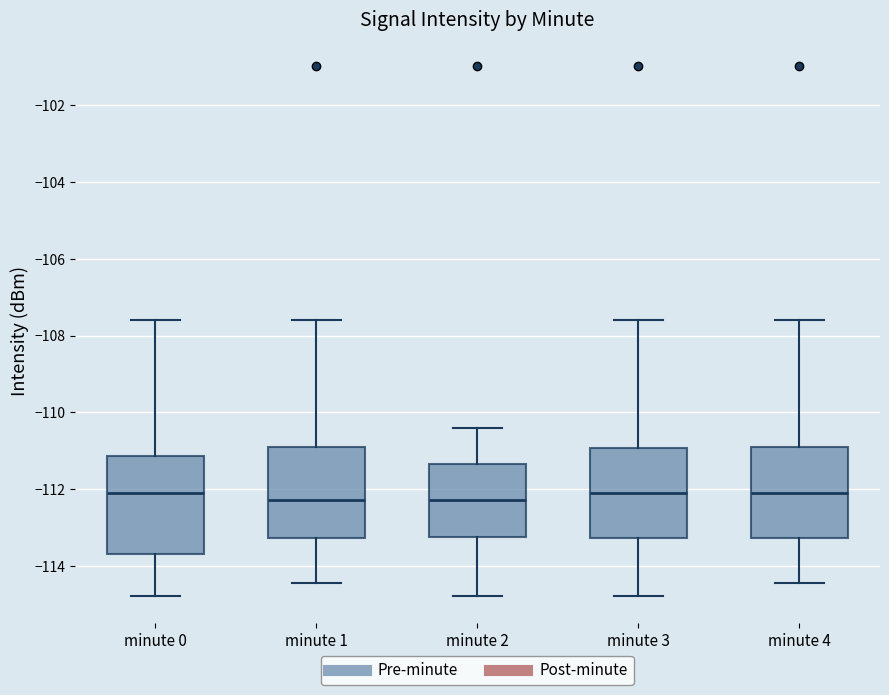

Reading left to right, transcribe this box plot: for each box, give where its median line is, the range the box spans, and where its two whiskers end, as read against the y-axis. The values are not printed on the chart, so give them approximately, as read against the axis.

minute 0: median -112.0, box -113.6 to -111.2, whiskers -114.8 to -107.6
minute 1: median -112.2, box -113.2 to -111.0, whiskers -114.4 to -107.6
minute 2: median -112.2, box -113.2 to -111.4, whiskers -114.8 to -110.4
minute 3: median -112.0, box -113.2 to -111.0, whiskers -114.8 to -107.6
minute 4: median -112.0, box -113.2 to -111.0, whiskers -114.4 to -107.6